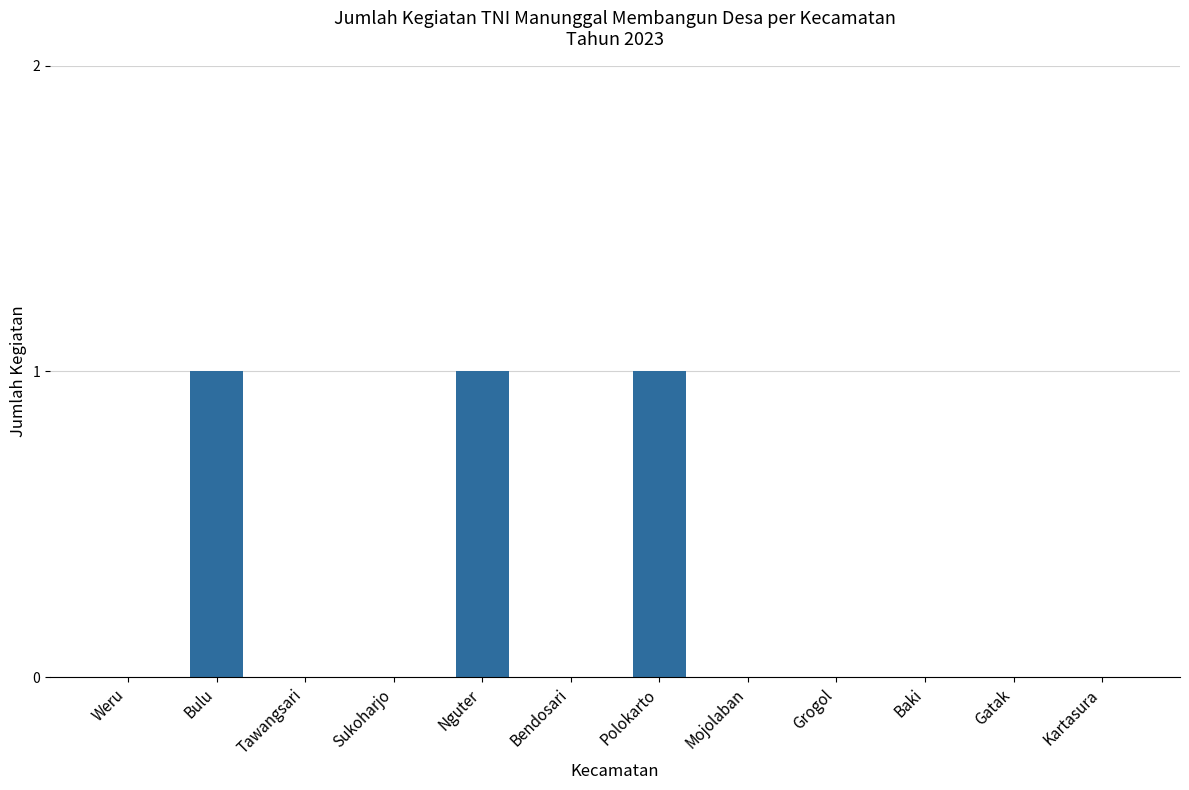

Reading left to right, what are all the values shown in this chart?

Weru=0	Bulu=1	Tawangsari=0	Sukoharjo=0	Nguter=1	Bendosari=0	Polokarto=1	Mojolaban=0	Grogol=0	Baki=0	Gatak=0	Kartasura=0